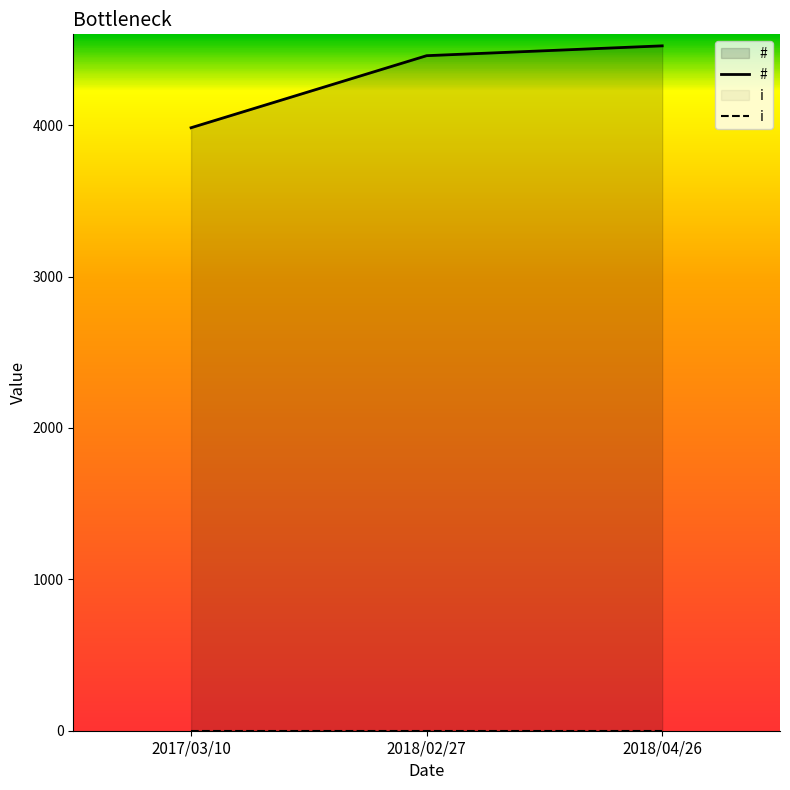

At which label does the data first exceed 4459?

2018/04/26